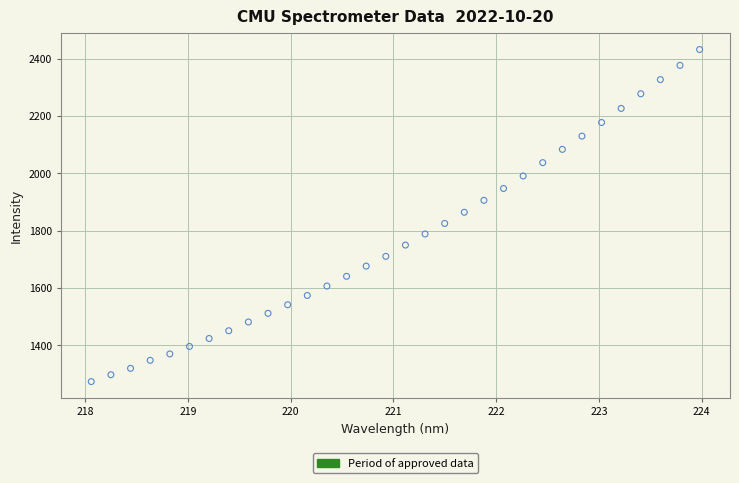

What is the range of Y values (max minus min)?

1158.3